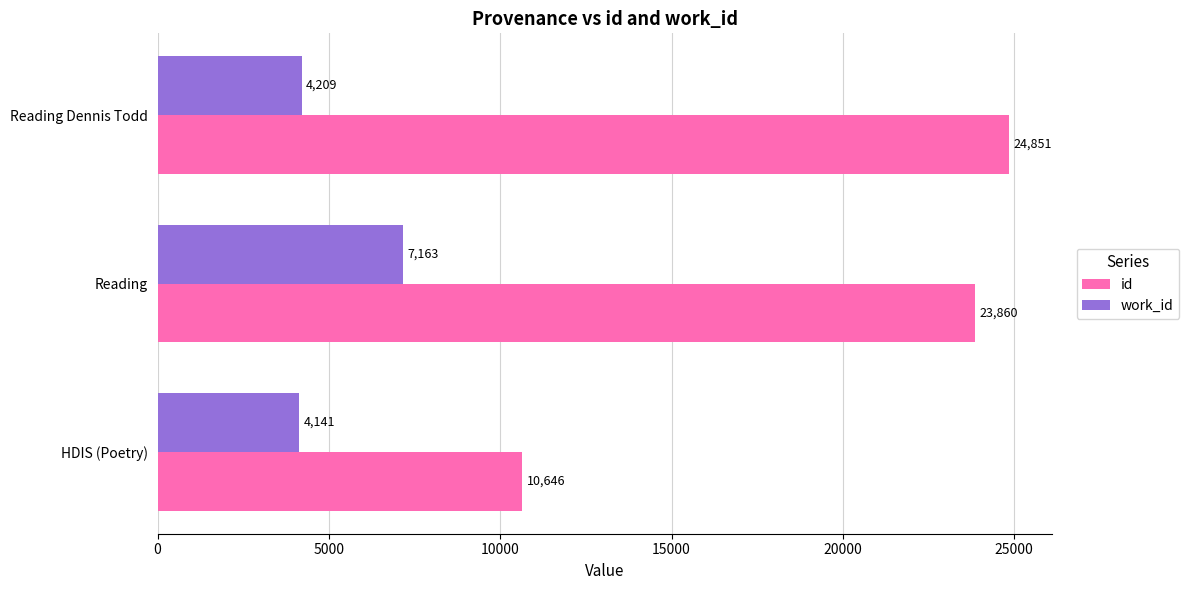

What is the difference between the maximum and second lowest values in the work_id series?

2954